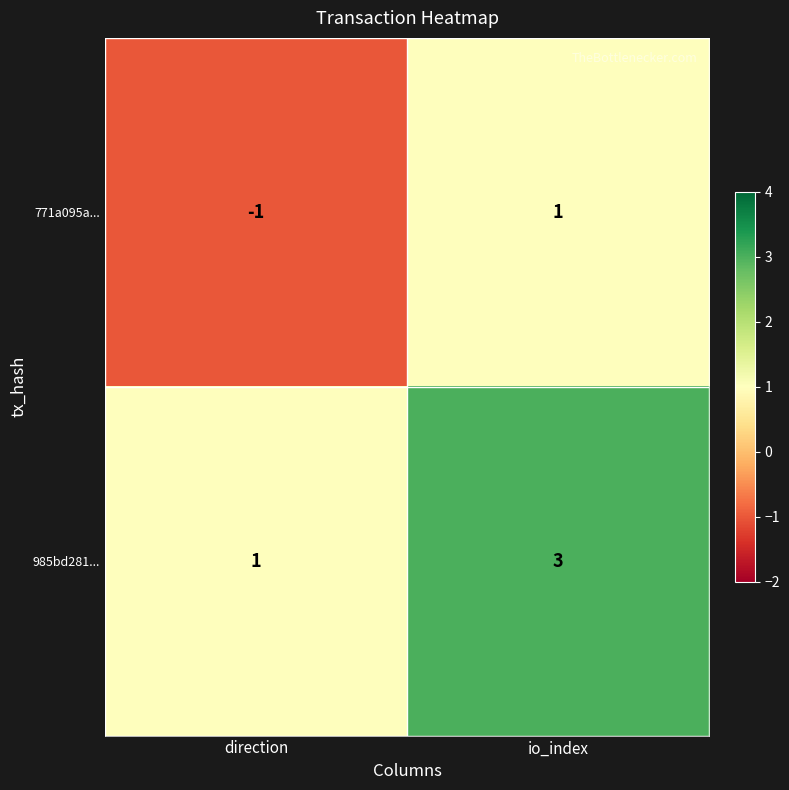

At which label does 985bd281... reach its minimum?

direction